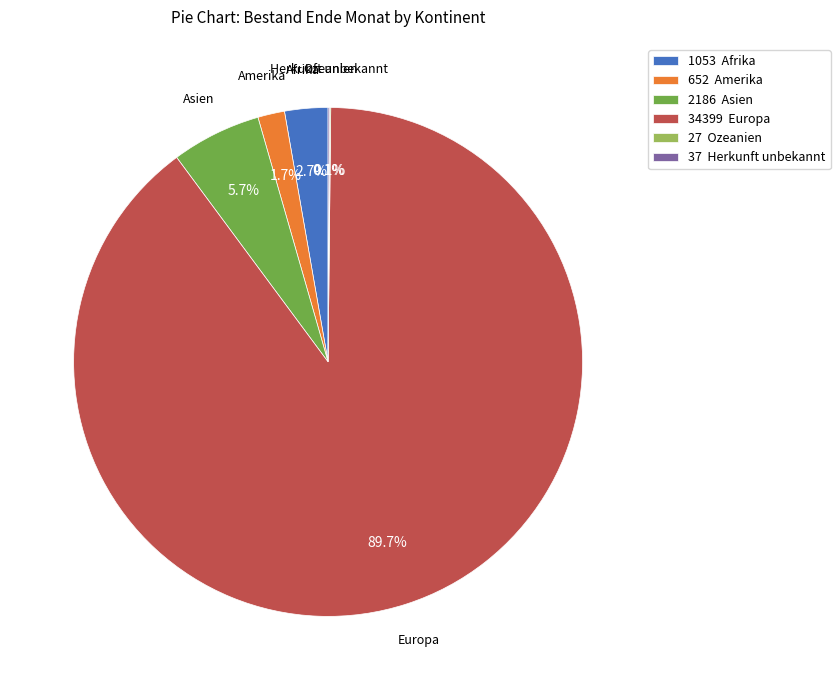

What is the largest slice in the pie chart?

34399 Europa